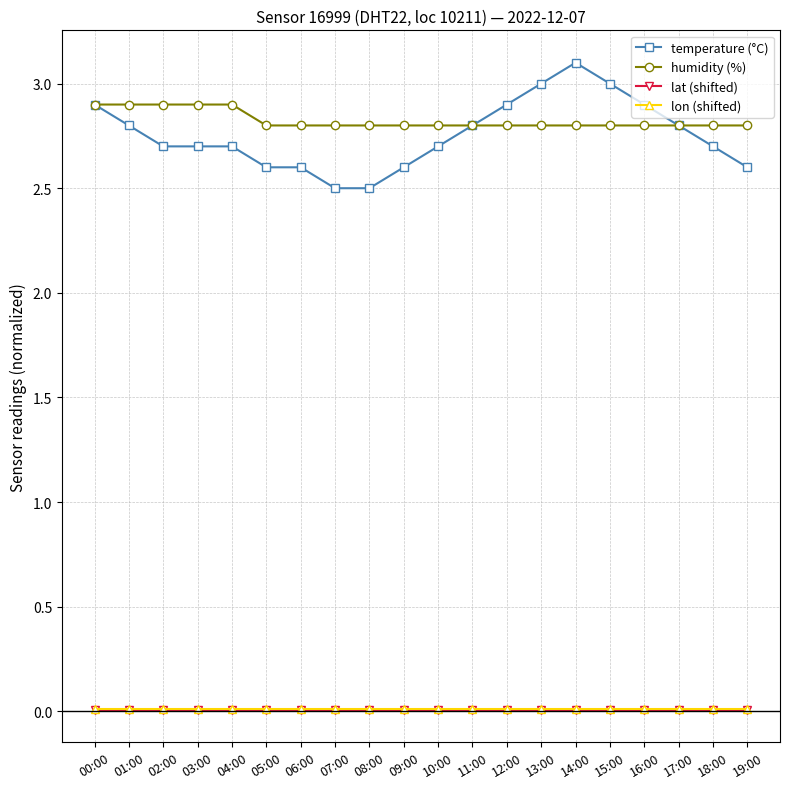

Which series changed the most between 05:00 and 15:00?

temperature (°C)